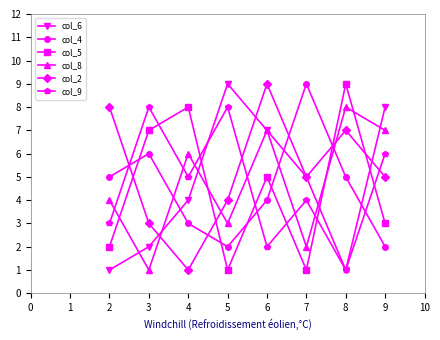

At which category is the sum across all series the highest?

6